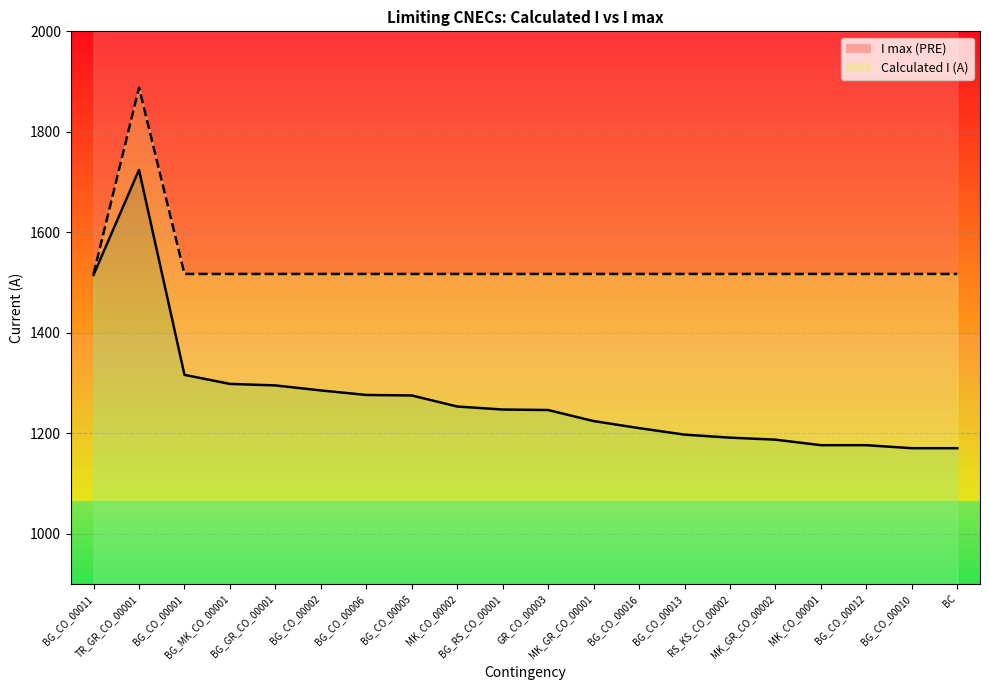

What position from the left is BG_GR_CO_00001?

5